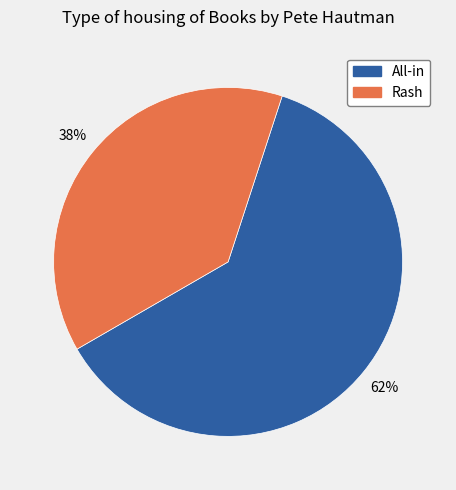

Rank the categories by value from highest to lowest.

All-in, Rash